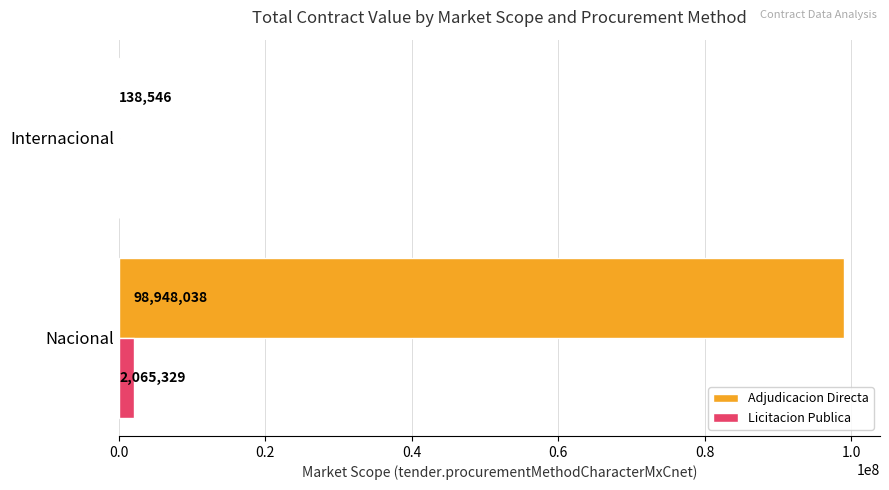

Which series has the largest total across all categories?

Adjudicacion Directa